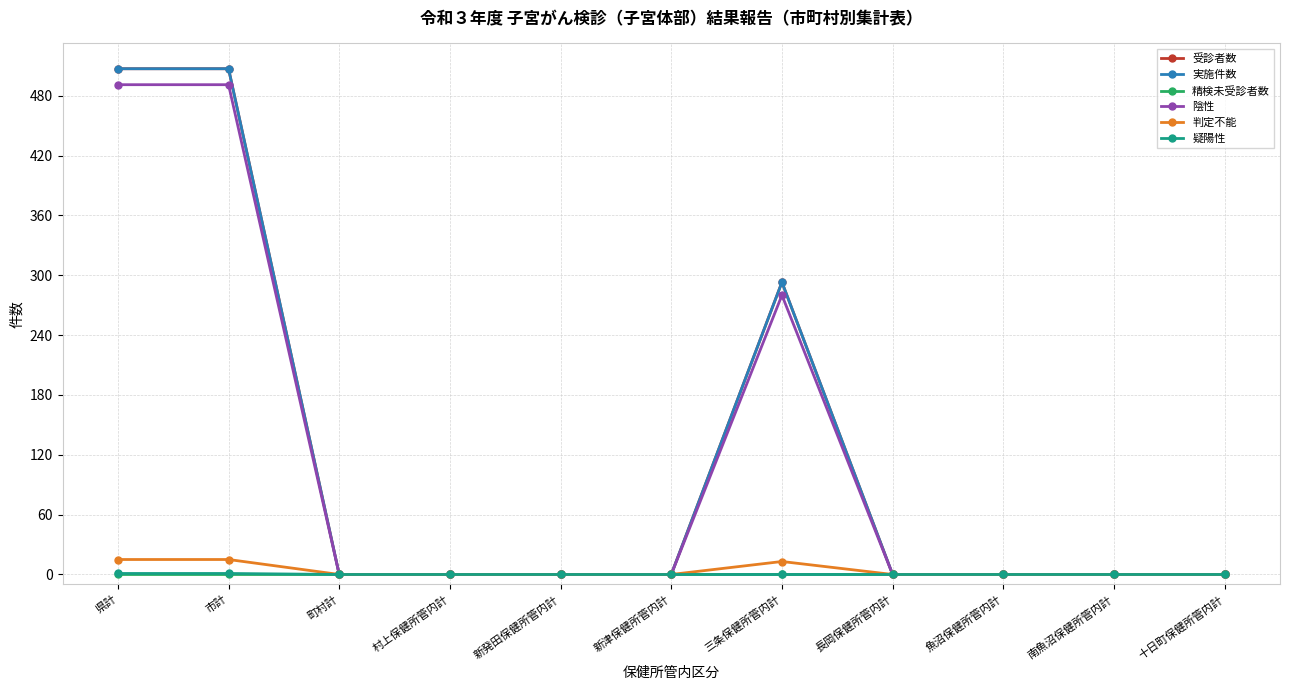

Does the chart have visible grid lines?

Yes